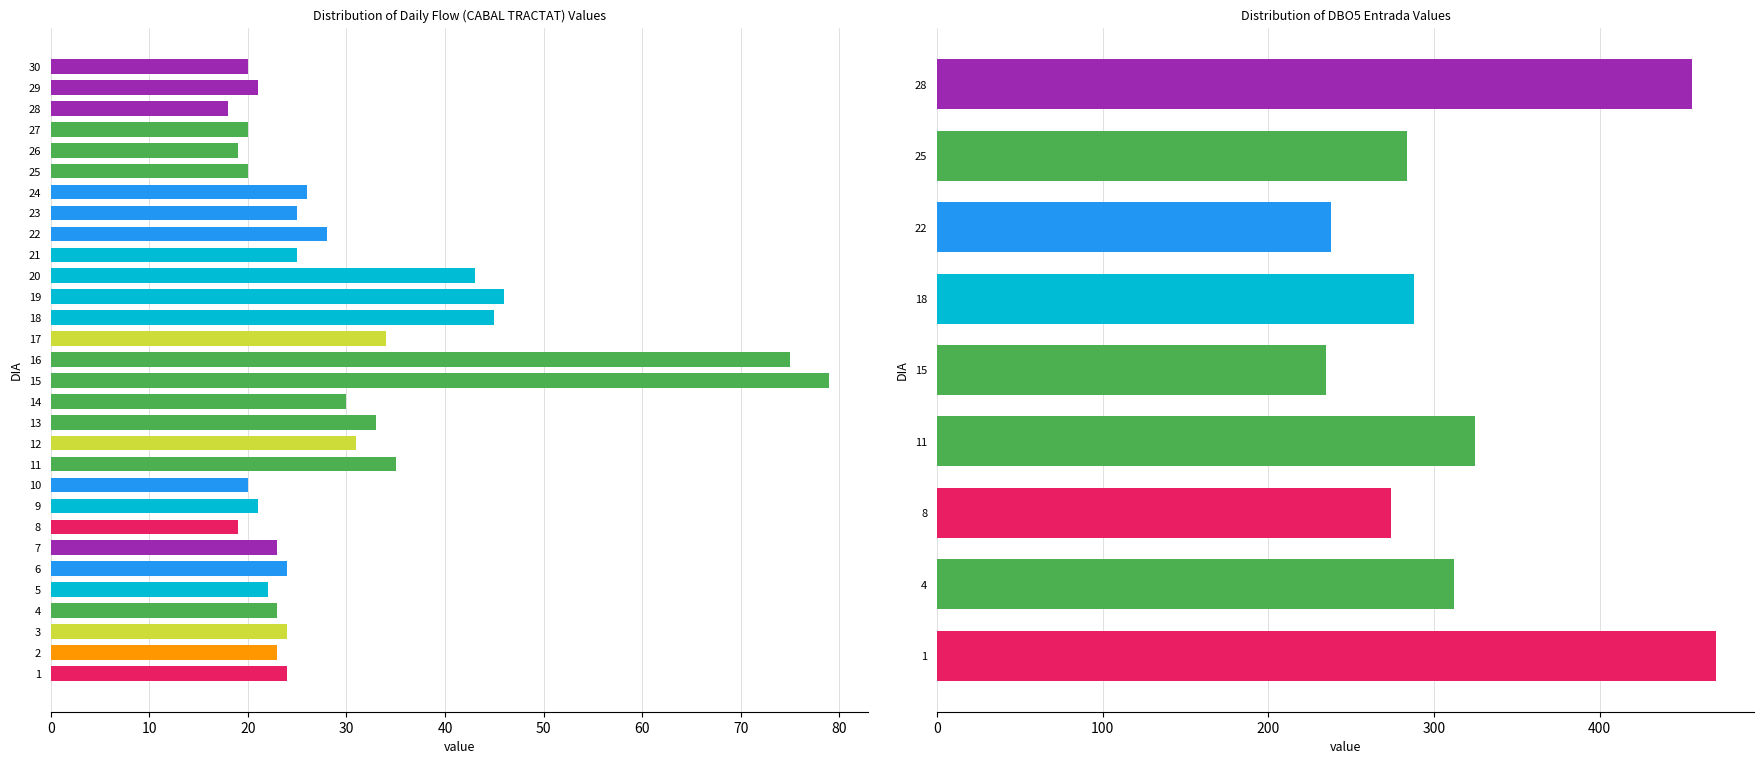

What is the sum of all values?

896